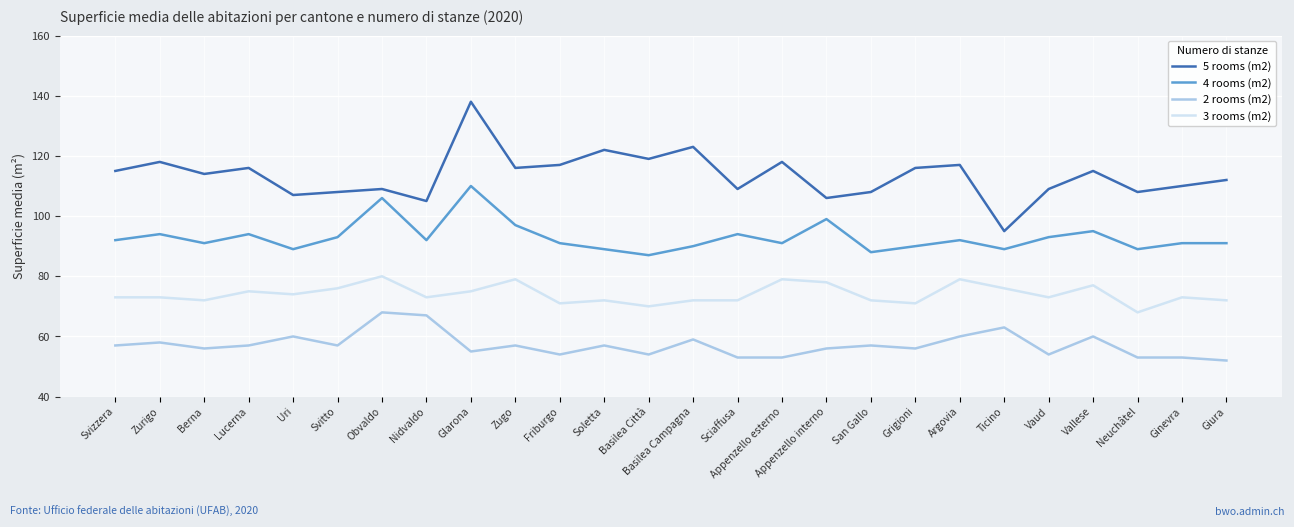

The 2 rooms (m2) series shows 53 at Ginevra. True or false?

True